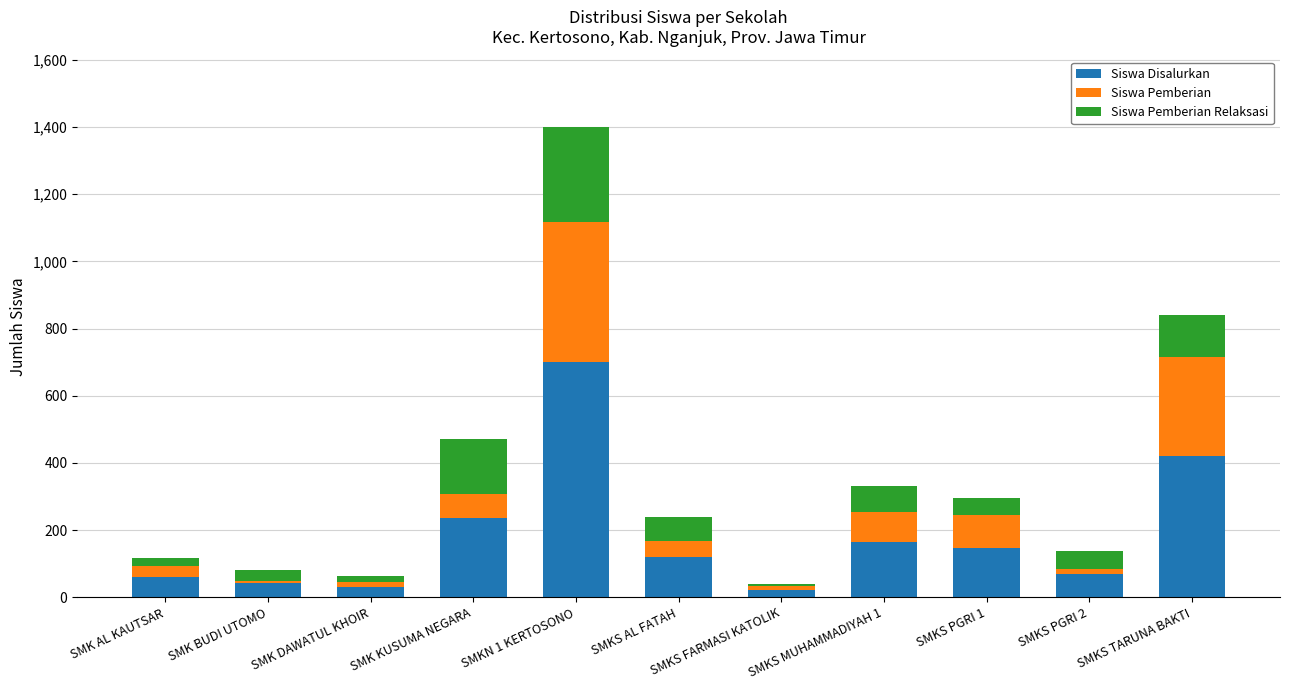

What is the highest value of the Siswa Disalurkan series?

700